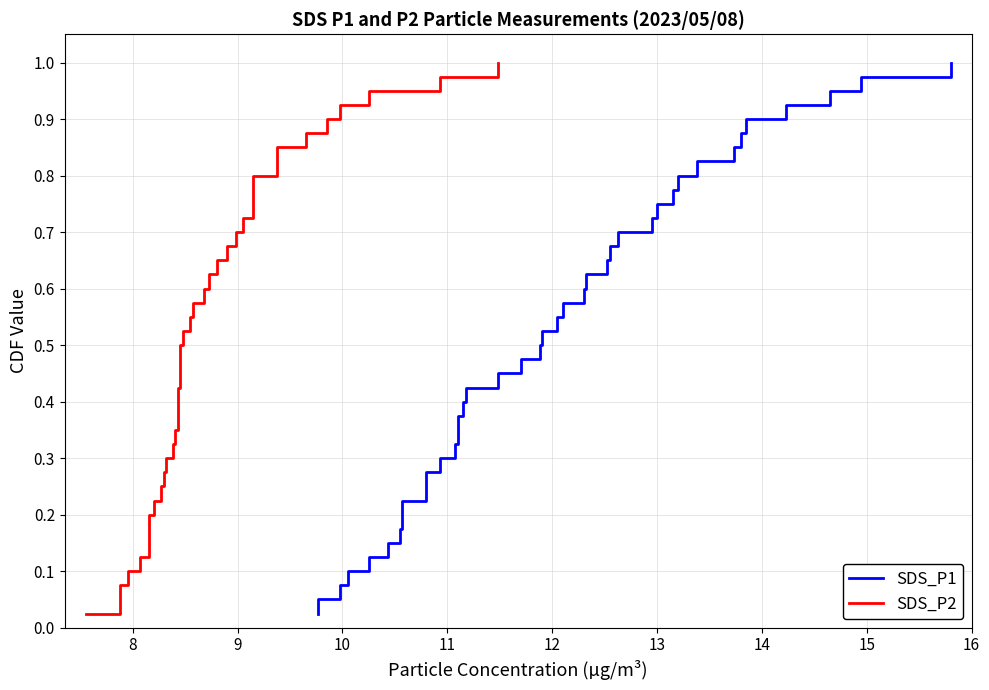

Is it true that SDS_P2 equals 0.2 at 20?

False